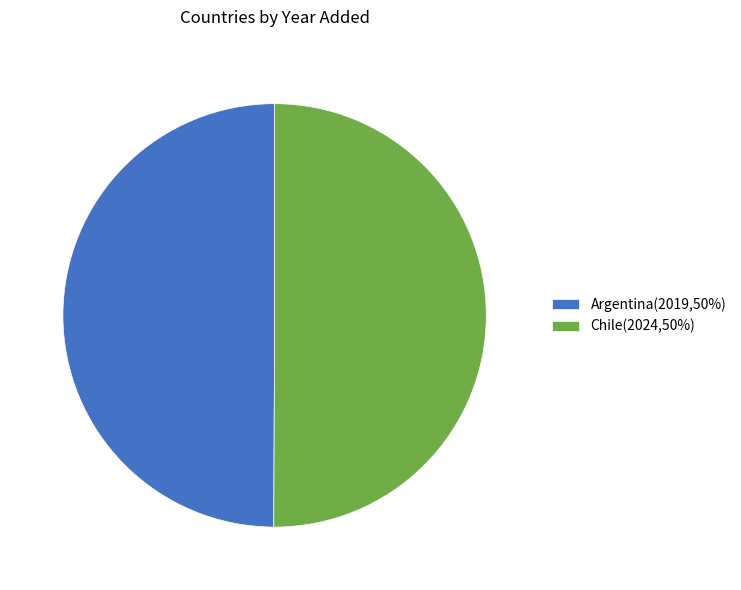

Approximately how many times larger is the value at Argentina(2019,50%) compared to Chile(2024,50%)?

1.0